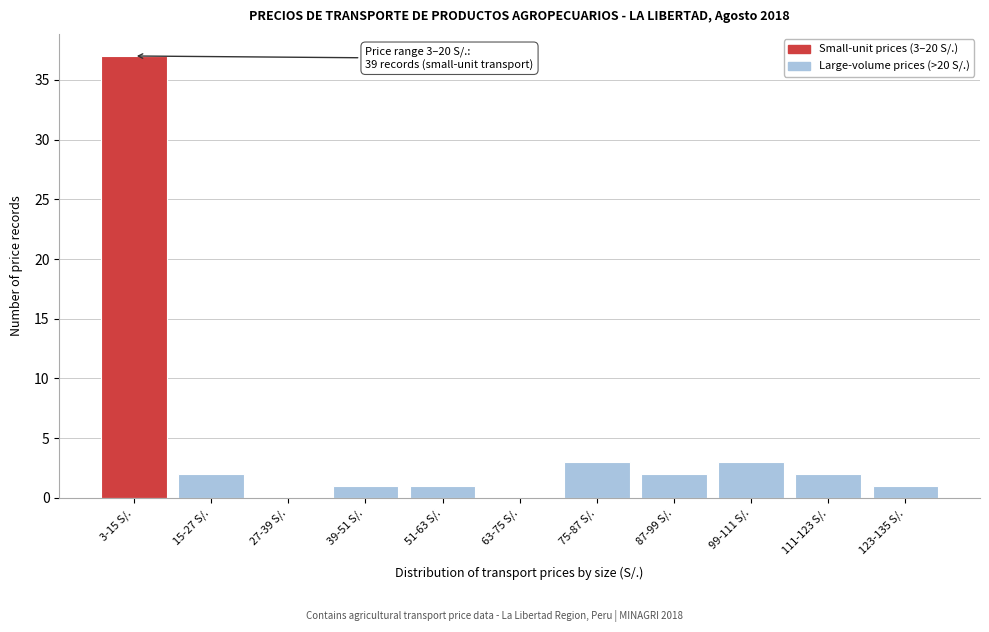

Reading left to right, transcribe all the data shown in this chart.

3-15 S/.=37	15-27 S/.=2	27-39 S/.=0	39-51 S/.=1	51-63 S/.=1	63-75 S/.=0	75-87 S/.=3	87-99 S/.=2	99-111 S/.=3	111-123 S/.=2	123-135 S/.=1